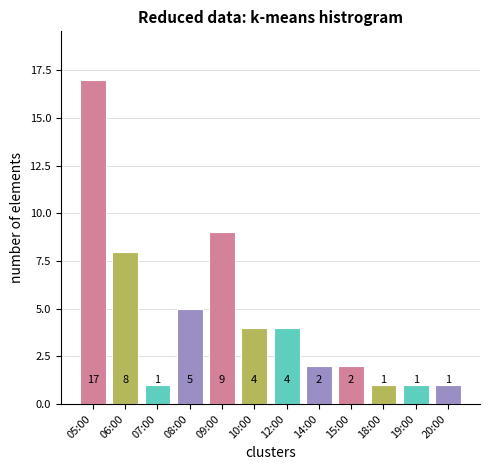

What is the sum of all values?

55